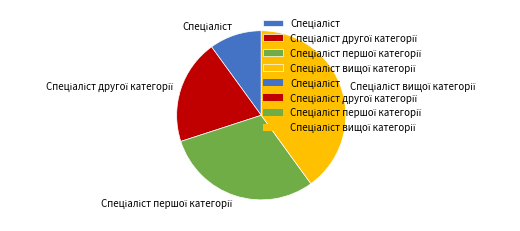

Is there a majority slice in this chart?

No